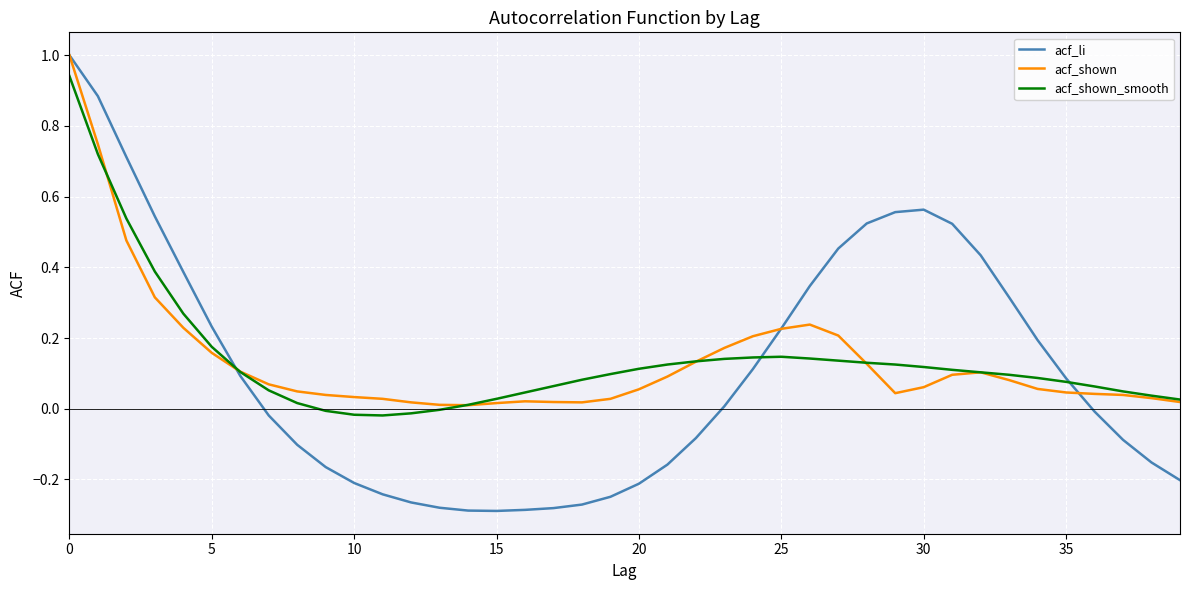

Which series has the largest range (max minus min)?

acf_li